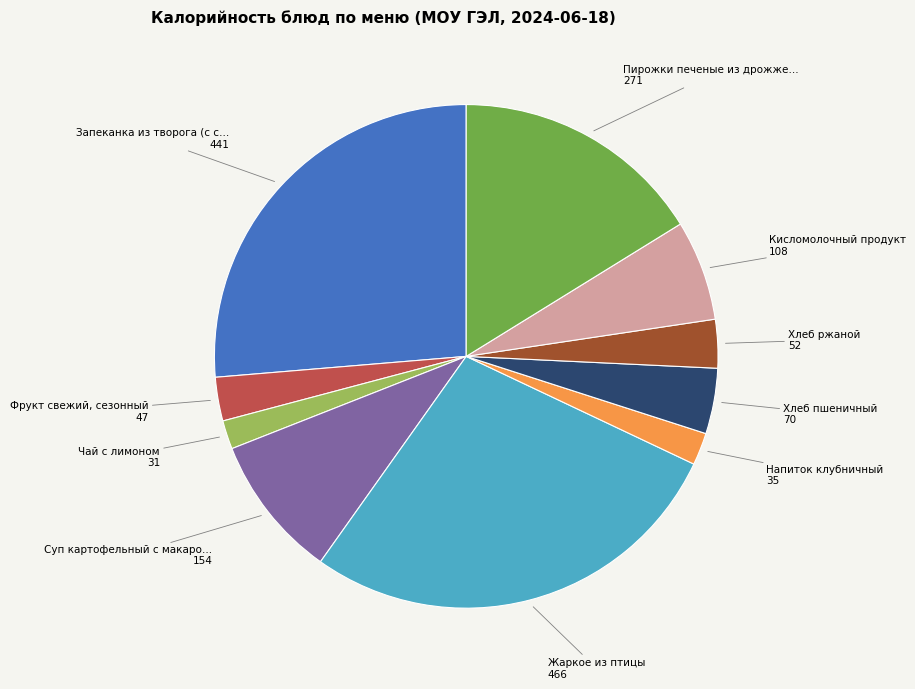

Count the number of slices in the pie.

10